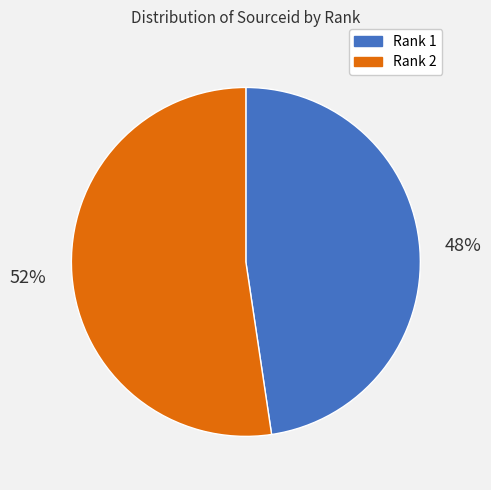

To the nearest percent, what is the average slice percentage?

50%